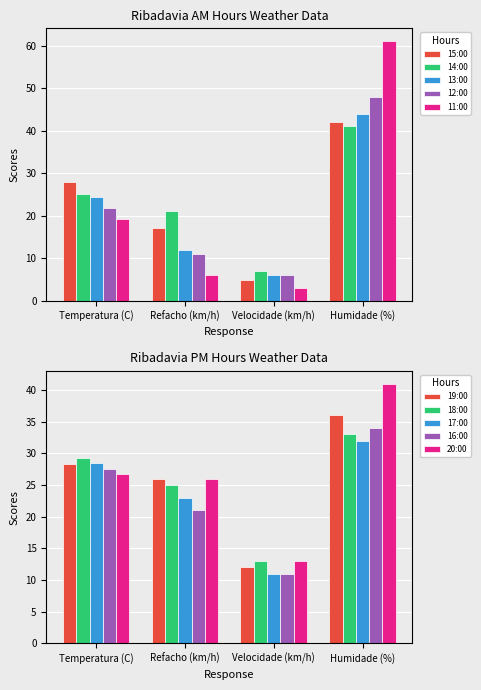

How many data points in 15:00 are less than 27?

2